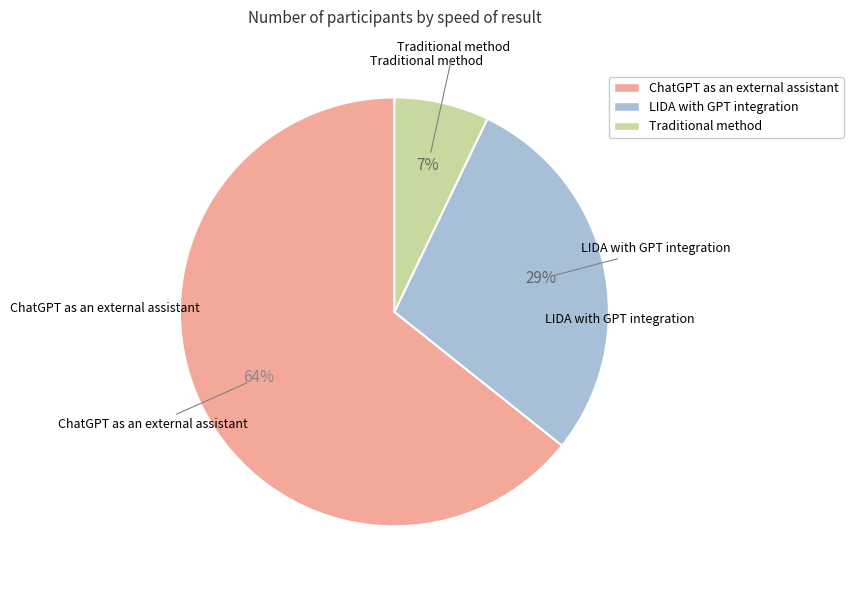

To the nearest percent, what is the average slice percentage?

33%